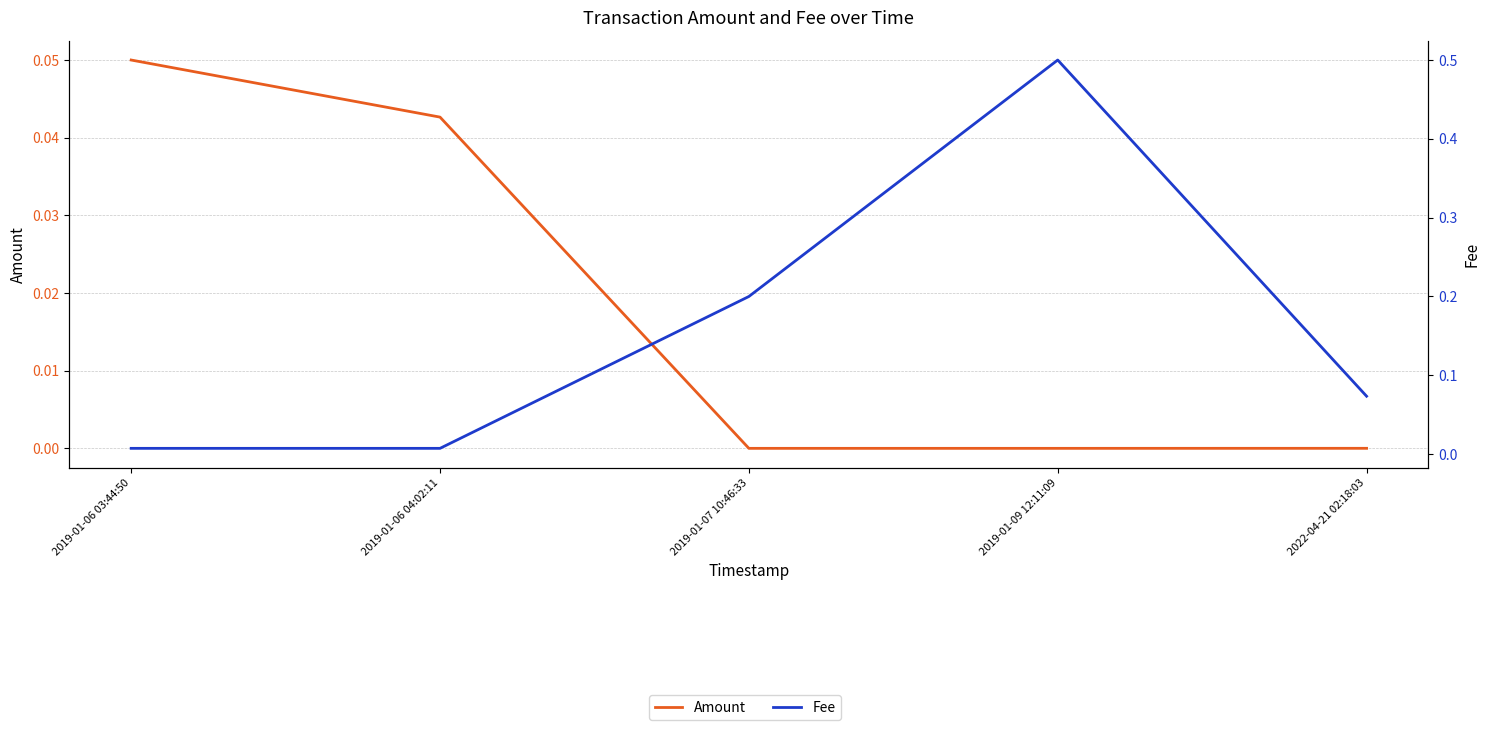

Reading right to left, extract all data points from this chart.

Amount: 2022-04-21 02:18:03=0.0	2019-01-09 12:11:09=0.0	2019-01-07 10:46:33=0.0	2019-01-06 04:02:11=0.0	2019-01-06 03:44:50=0.1
Fee: 2022-04-21 02:18:03=0.1	2019-01-09 12:11:09=0.5	2019-01-07 10:46:33=0.2	2019-01-06 04:02:11=0.0	2019-01-06 03:44:50=0.0